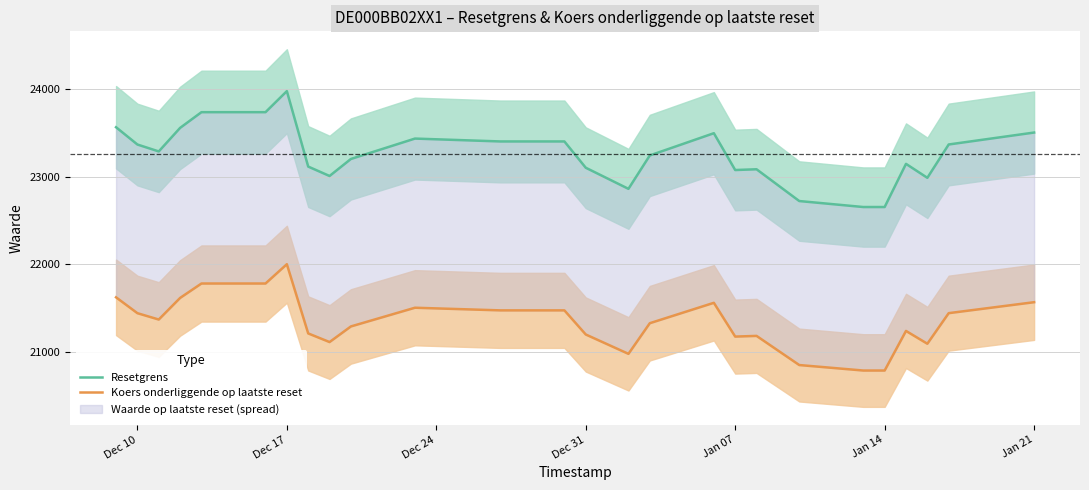

What is the average value of the Koers onderliggende op laatste reset series?

21339.7